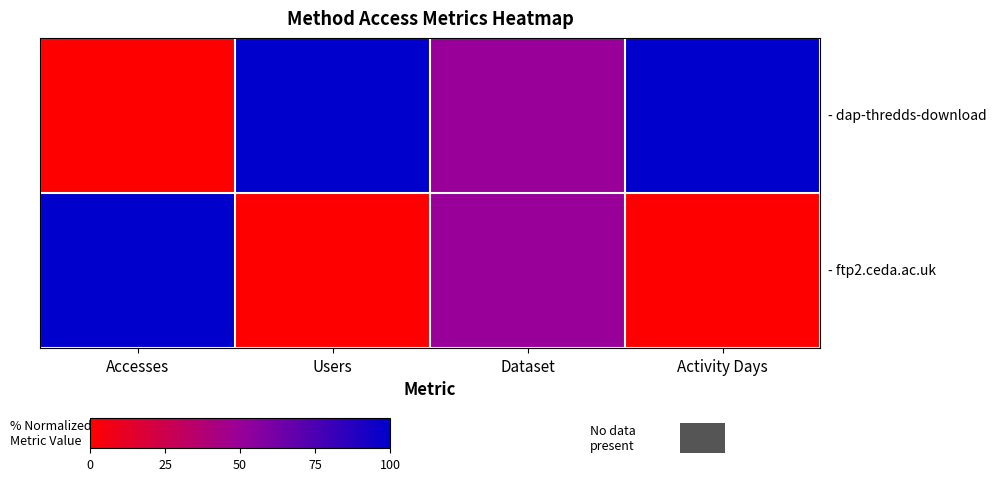

How many categories are shown in the chart?

4